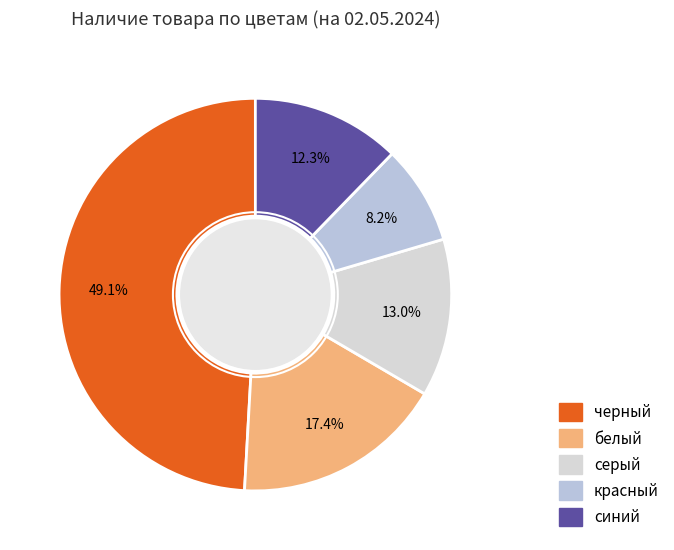

What is the smallest slice in the pie chart?

красный